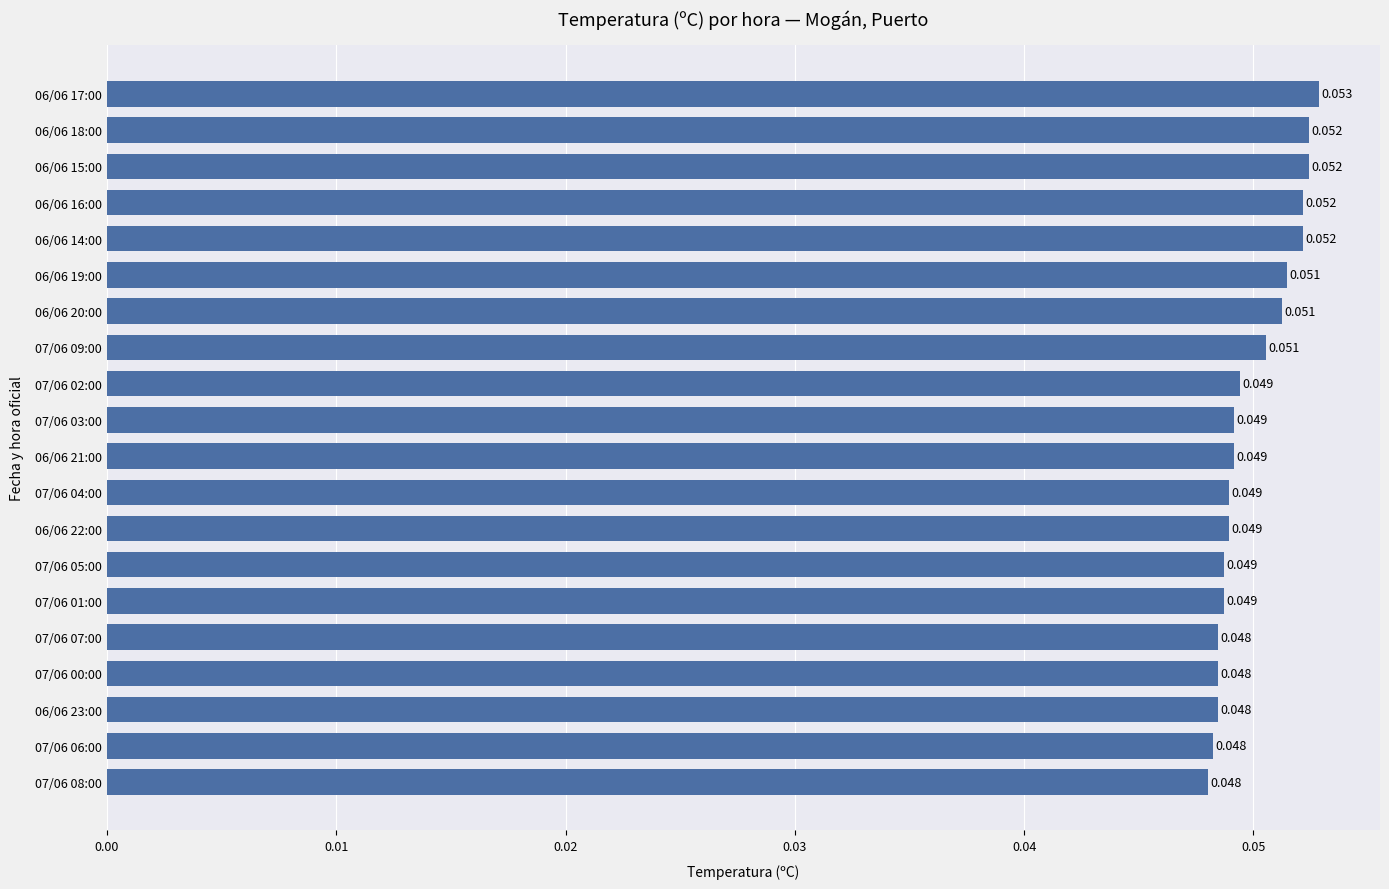

Are the bars grouped side by side (vs. stacked)?

No